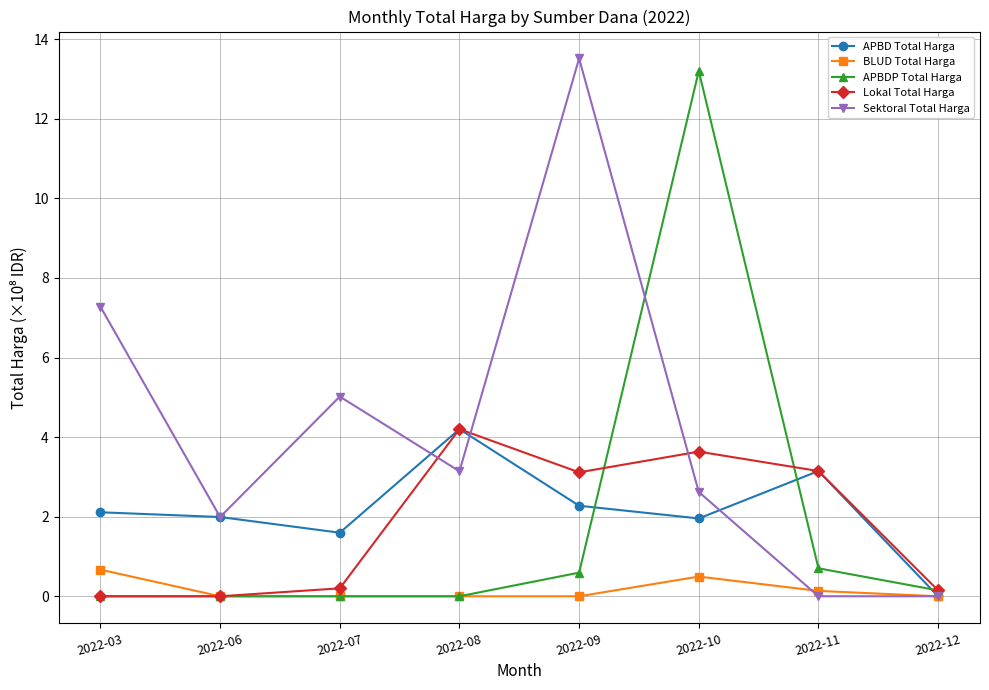

Which series has the largest total across all categories?

Sektoral Total Harga